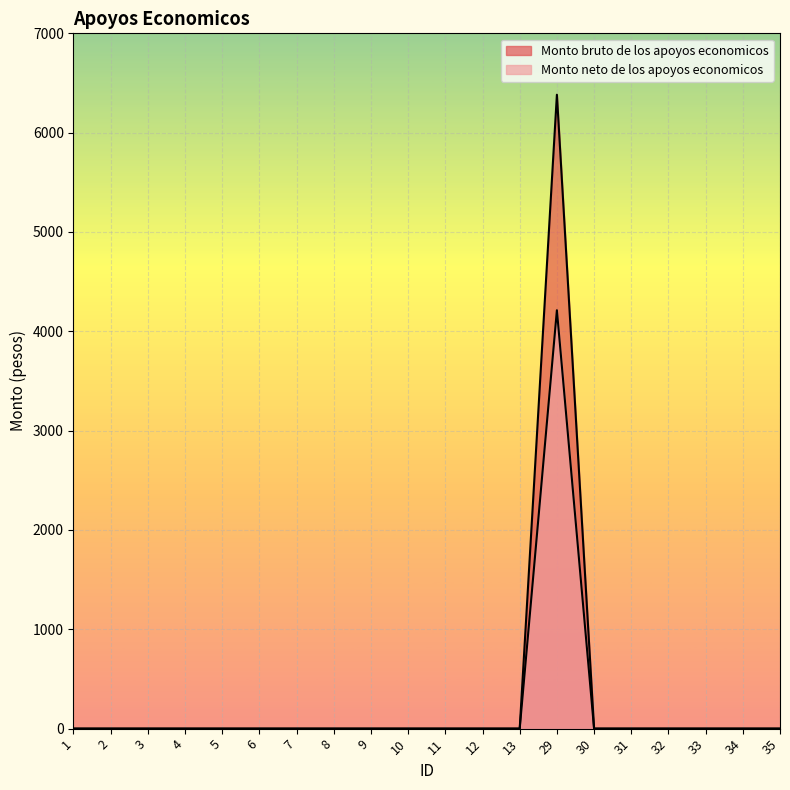

The value of Monto bruto de los apoyos economicos at 12 is 0.0. True or false?

True